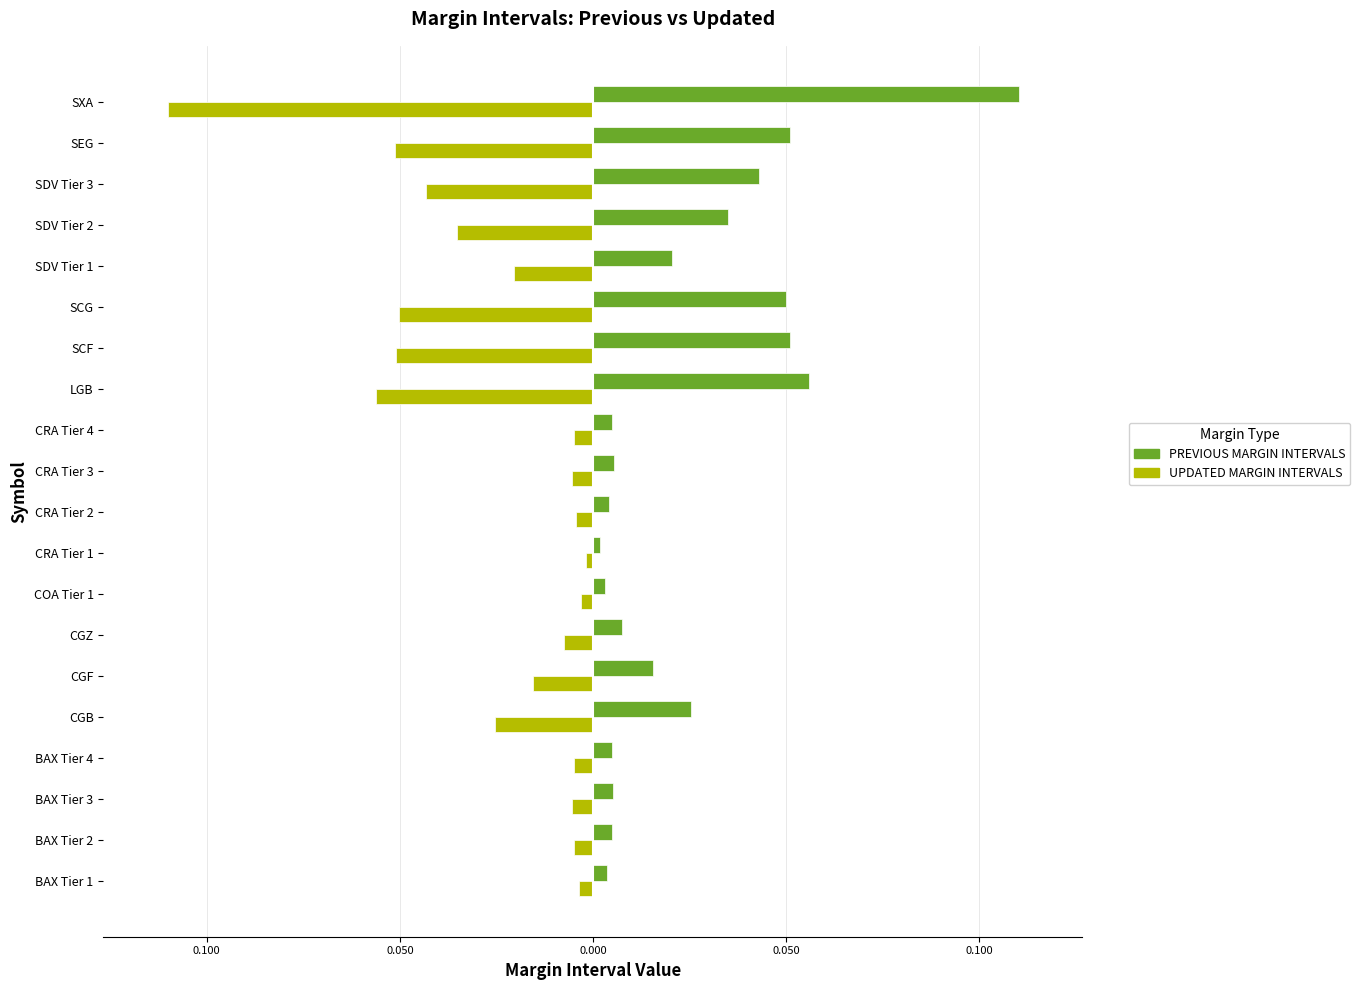

What are all the series names shown in the legend?

PREVIOUS MARGIN INTERVALS, UPDATED MARGIN INTERVALS